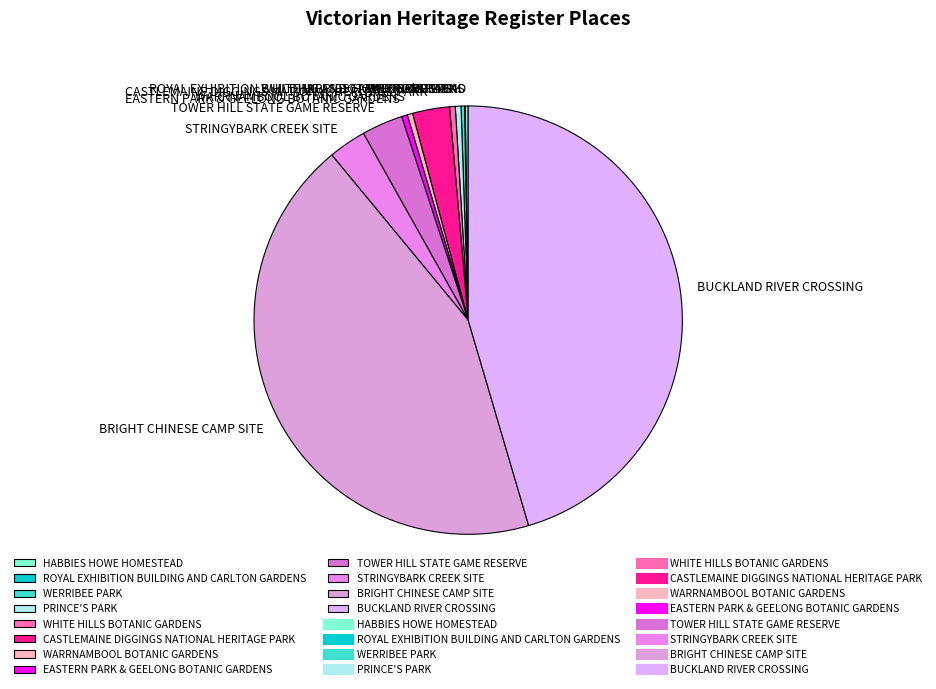

Does CASTLEMAINE DIGGINGS NATIONAL HERITAGE PARK account for over 50% of the chart?

No